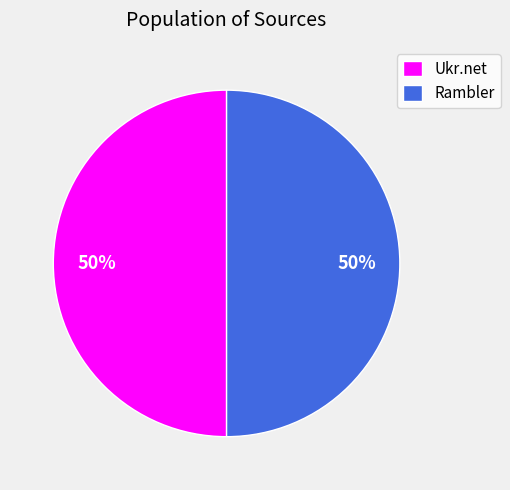

Is the sum of Ukr.net and Rambler greater than half?

Yes